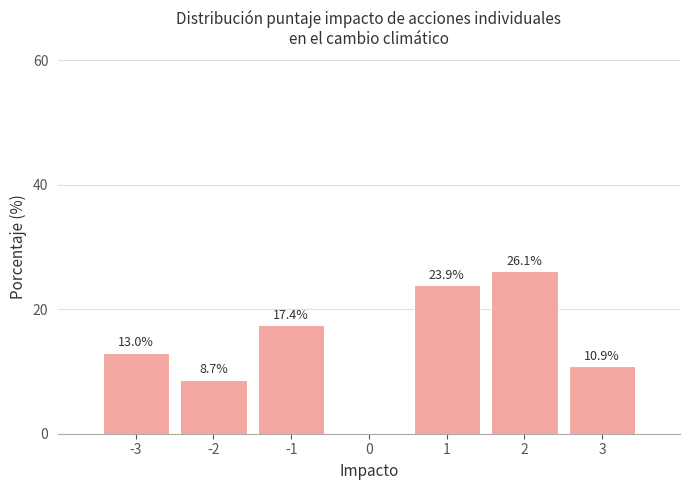

Reading left to right, list all the values displayed in this chart.

-3=13.0	-2=8.7	-1=17.4	0=0.0	1=23.9	2=26.1	3=10.9